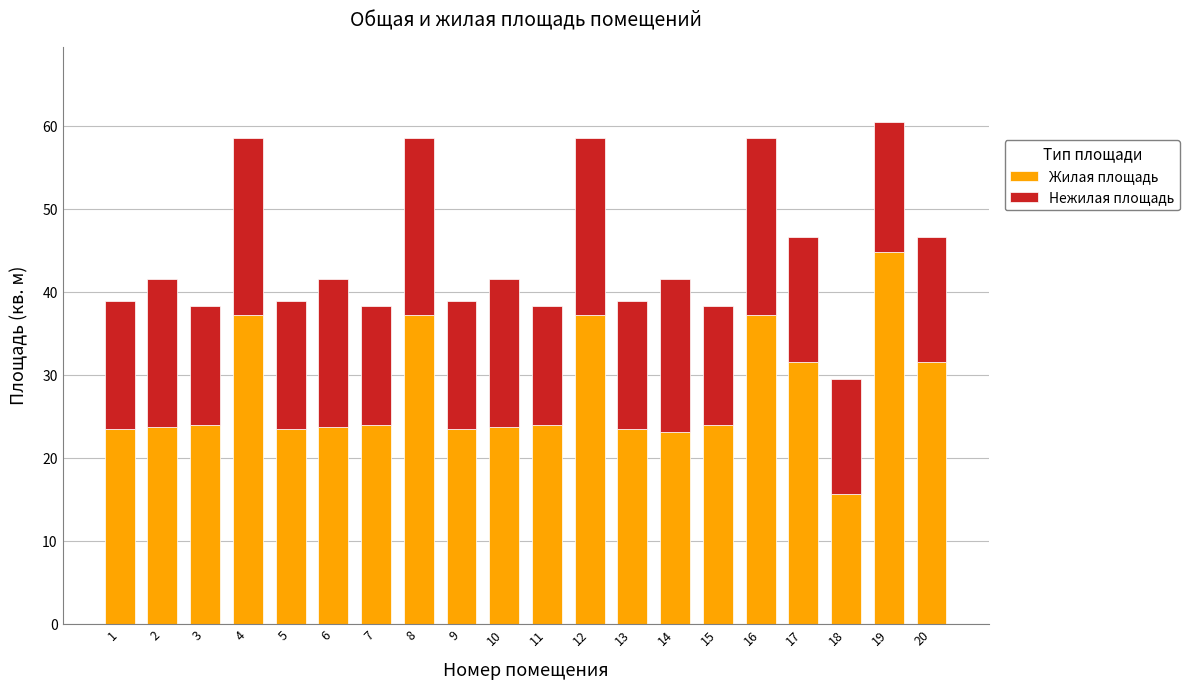

What is the difference between the second highest and minimum values in the Жилая площадь series?

21.6